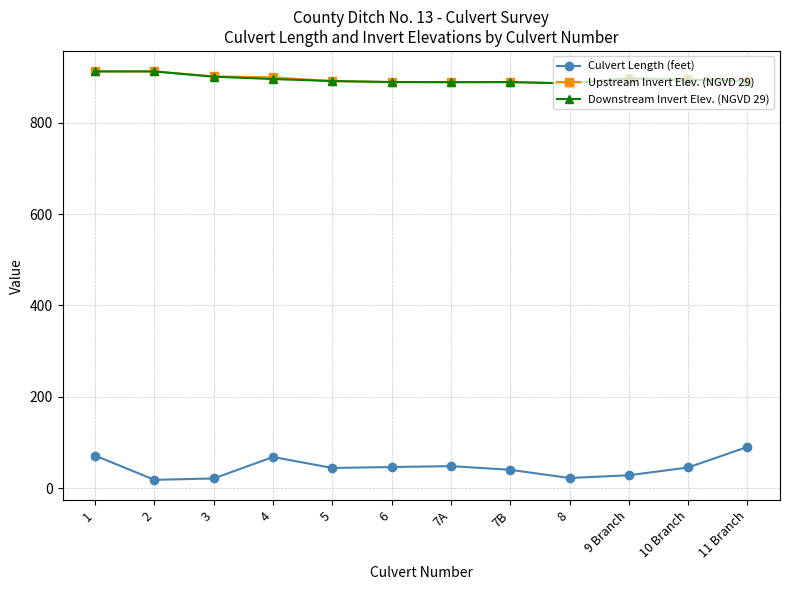

What position from the right is 6?

7